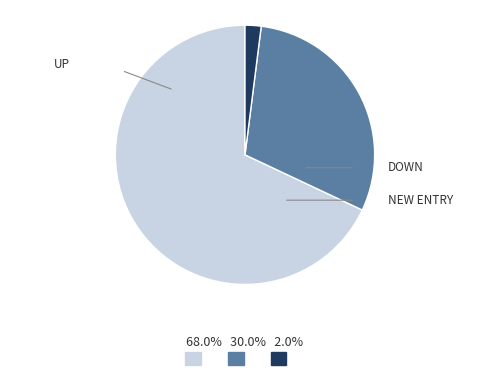

Does any single category account for the majority?

Yes